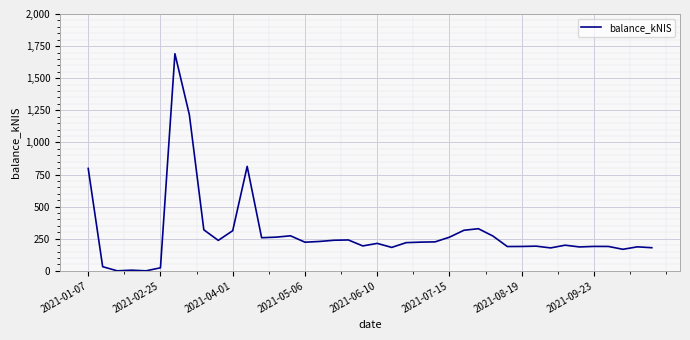

What is the difference between the maximum and minimum values?

1690.4